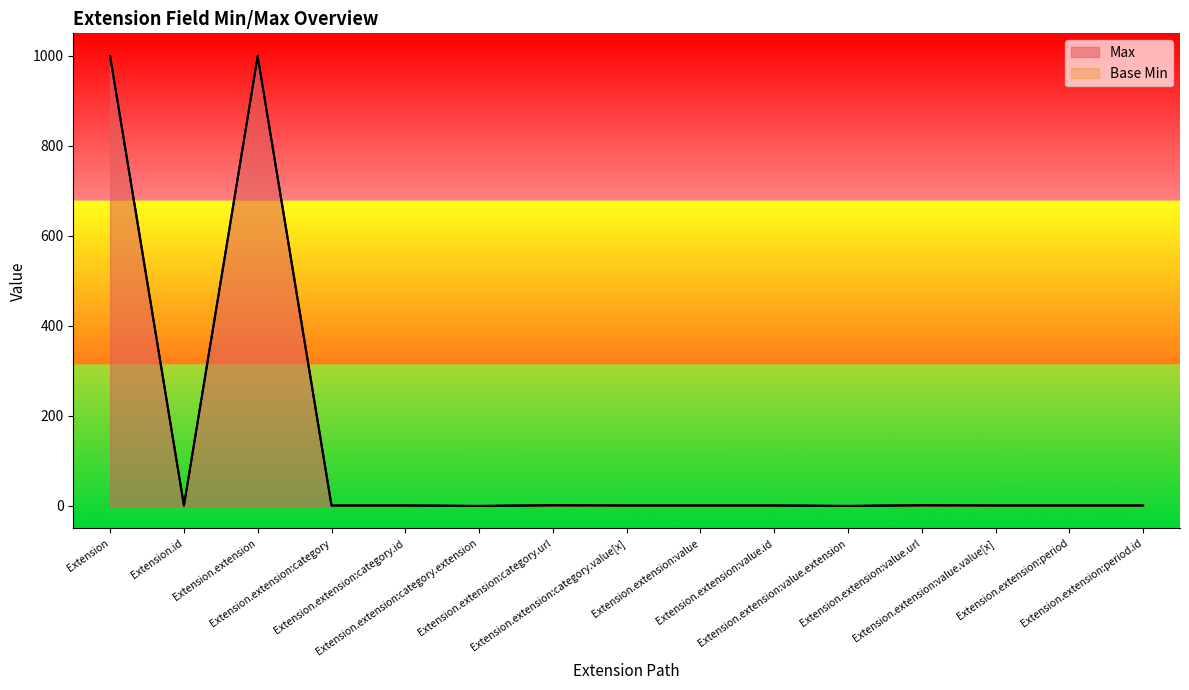

Reading right to left, list all the values displayed in this chart.

1	1	1	1	0	1	1	1	1	0	1	1	999	1	999